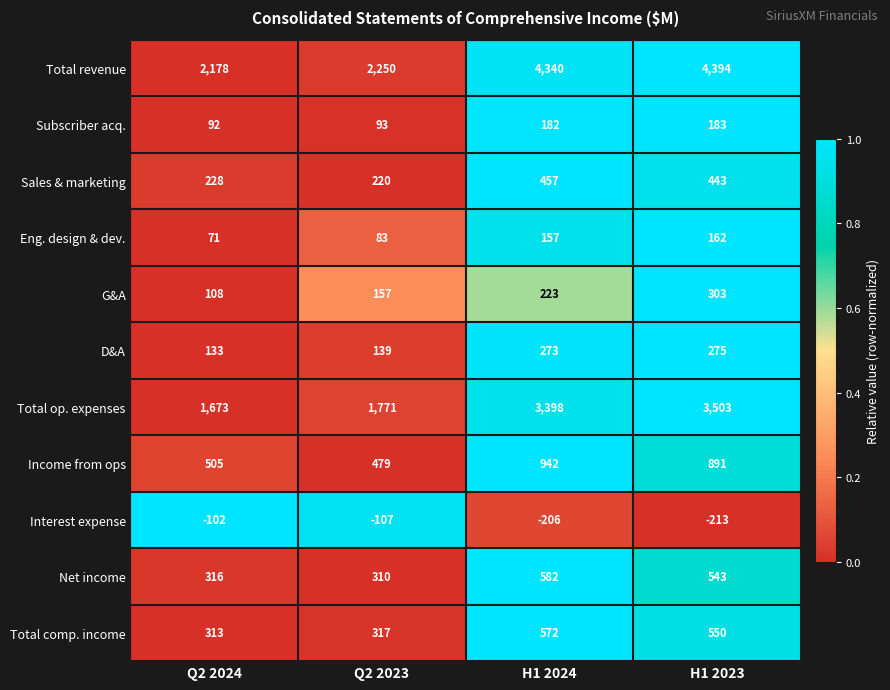

Is the value of Total revenue at Q2 2024 greater than the value of Interest expense at Q2 2023?

Yes